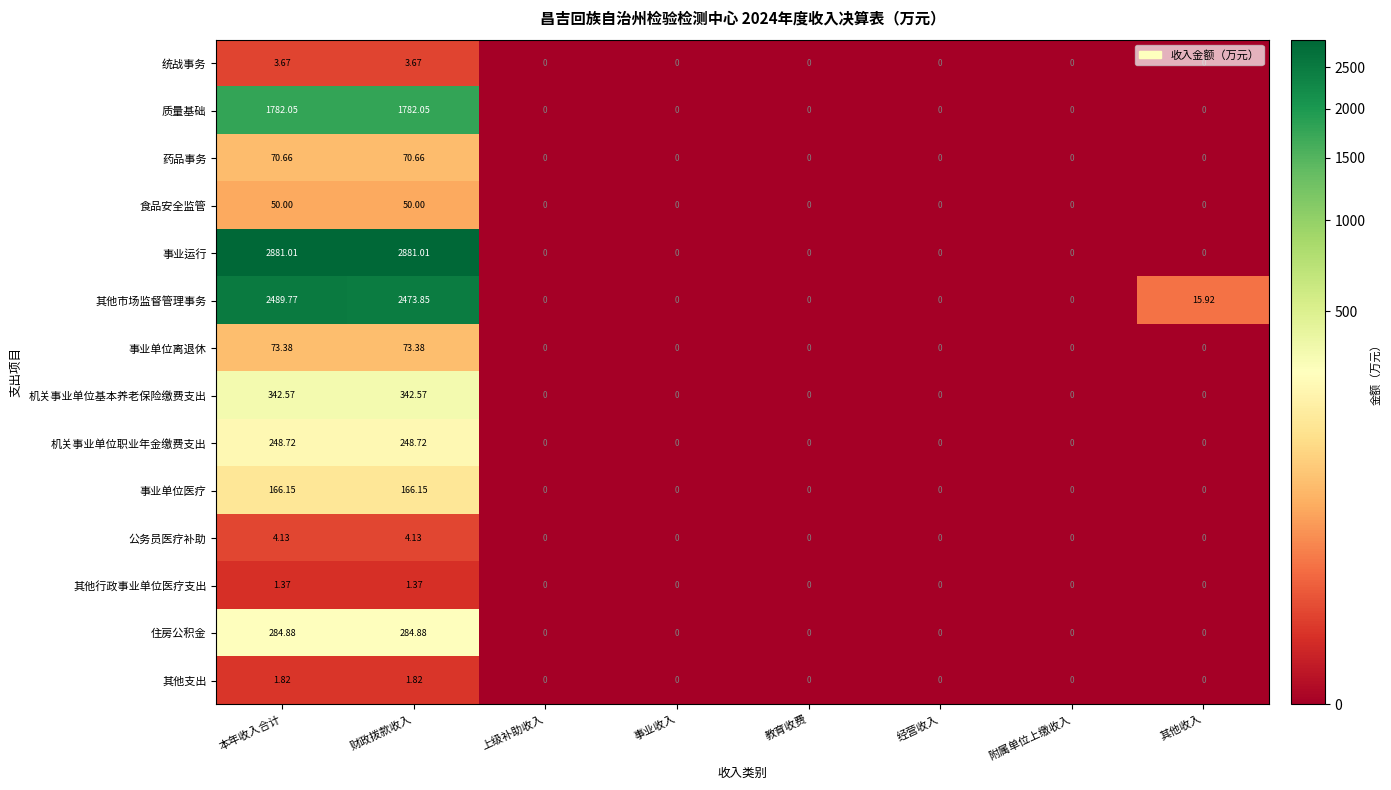

Which series has the widest spread of values?

事业运行